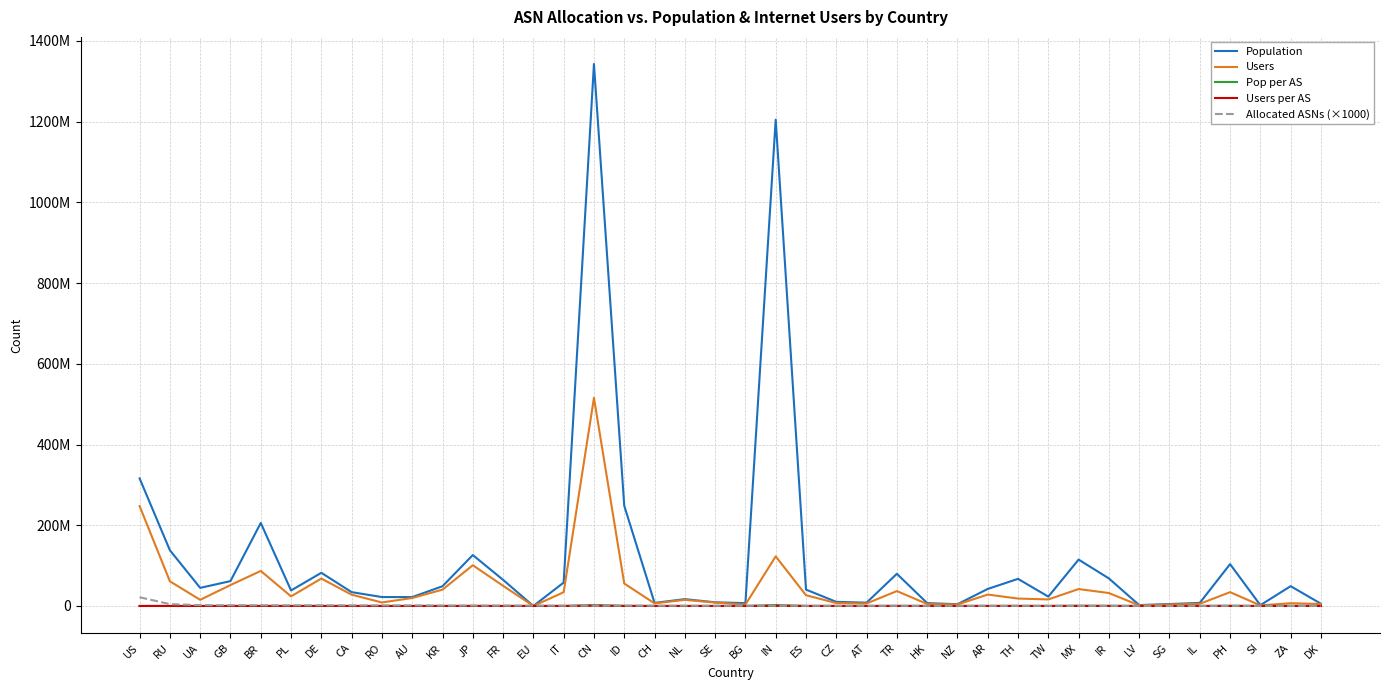

Reading right to left, extract all data points from this chart.

Population: DK=5544870	ZA=49060805	SI=1997619	PH=103692935	IL=7589784	SG=4780598	LV=2191791	IR=68277105	MX=114946744	TW=23120071	TH=67188445	AR=42189004	NZ=4327560	HK=7156647	TR=79747861	AT=8220623	CZ=10179632	ES=40588635	IN=1204953562	BG=7040503	SE=9102615	NL=16911848	CH=7656430	ID=248225778	CN=1342962399	IT=57999264	EU=0	FR=64725643	JP=126205777	KR=48884818	AU=22010946	RO=22111474	CA=34291019	DE=82185872	PL=38425858	BR=205731792	GB=61622359	UA=44861700	RU=138101476	US=316152446
Users: DK=4934934	ZA=6819451	SI=1418309	PH=34218668	IL=5343207	SG=3690621	LV=1532061	IR=32021962	MX=41955561	TW=16184049	TH=18409633	AR=28266632	NZ=3656788	HK=4916616	TR=36923259	AT=6149026	CZ=7217359	ES=26626144	IN=122905263	BG=3435765	SE=8456329	NL=15136103	CH=6446714	ID=55602574	CN=515697561	IT=34045567	EU=0	FR=49968196	JP=100964621	KR=40427744	AU=19765829	RO=8667697	CA=27981471	DE=67967716	PL=23824031	BR=86818816	GB=51824403	UA=15208116	RU=61178953	US=247547365
Pop per AS: DK=23200	ZA=204420	SI=7927	PH=405050	IL=29647	SG=18601	LV=8528	IR=263618	MX=427311	TW=74580	TH=207371	AR=123359	NZ=12088	HK=18833	TR=188975	AT=19252	CZ=20117	ES=79741	IN=2235535	BG=12989	SE=16490	NL=27145	CH=12133	ID=363967	CN=1886183	IT=80331	EU=0	FR=71362	JP=131464	KR=48162	AU=16172	RO=14643	CA=22545	DE=50669	PL=22804	BR=118577	GB=34083	UA=21991	RU=30392	US=14572
Users per AS: DK=20648	ZA=28414	SI=5628	PH=133666	IL=20871	SG=14360	LV=5961	IR=123636	MX=155968	TW=52206	TH=56819	AR=82650	NZ=10214	HK=12938	TR=87495	AT=14400	CZ=14263	ES=52310	IN=228024	BG=6339	SE=15319	NL=24295	CH=10216	ID=81528	CN=724294	IT=47154	EU=0	FR=55091	JP=105171	KR=39830	AU=14523	RO=5740	CA=18396	DE=41903	PL=14138	BR=50039	GB=28663	UA=7454	RU=13463	US=11410
Allocated ASNs (×1000): DK=239000	ZA=240000	SI=252000	PH=256000	IL=256000	SG=257000	LV=257000	IR=259000	MX=269000	TW=310000	TH=324000	AR=342000	NZ=358000	HK=380000	TR=422000	AT=427000	CZ=506000	ES=509000	IN=539000	BG=542000	SE=552000	NL=623000	CH=631000	ID=682000	CN=712000	IT=722000	EU=803000	FR=907000	JP=960000	KR=1015000	AU=1361000	RO=1510000	CA=1521000	DE=1622000	PL=1685000	BR=1735000	GB=1808000	UA=2040000	RU=4544000	US=21695000